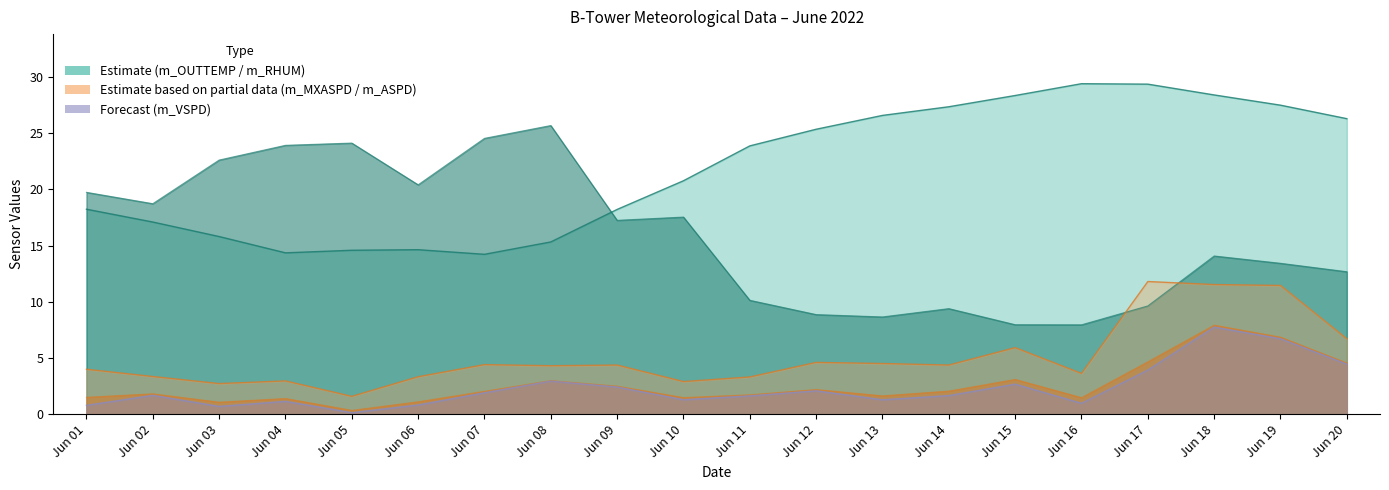

Where is the first local maximum for m_RHUM?

Jun 05